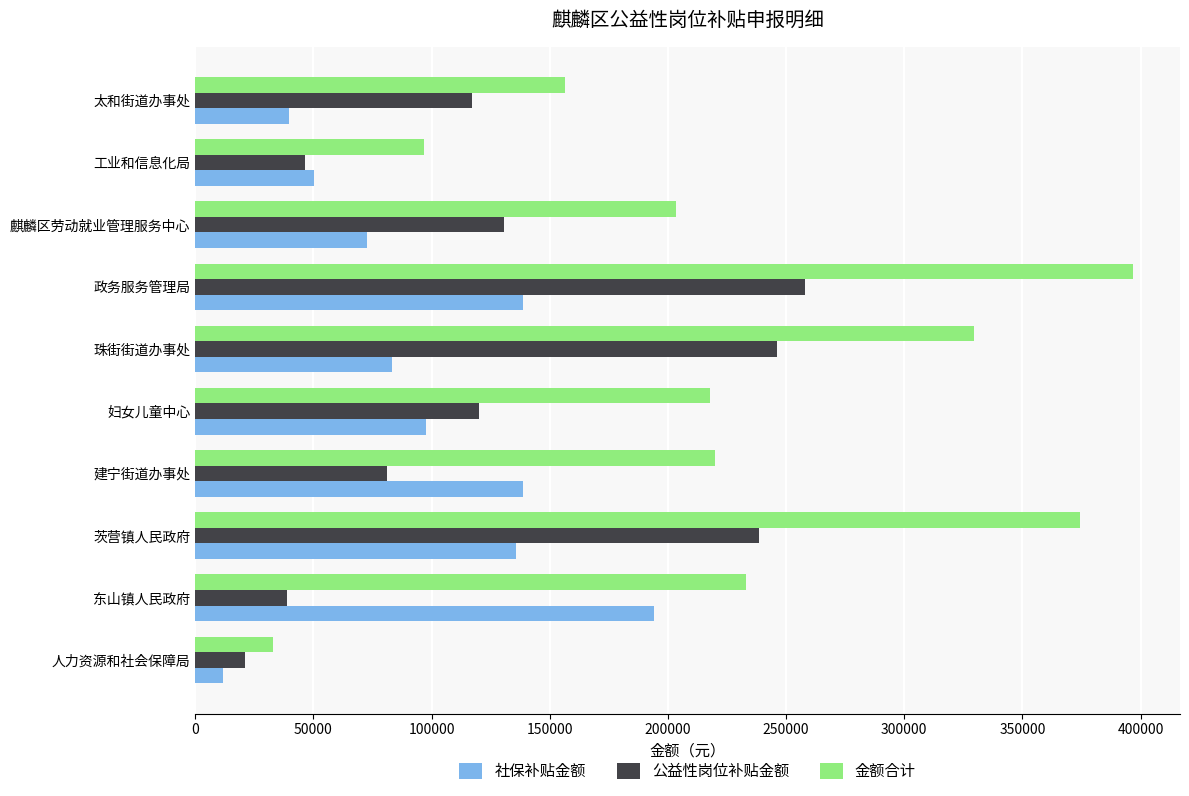

What is the difference between the maximum and minimum values in the 金额合计 series?

364023